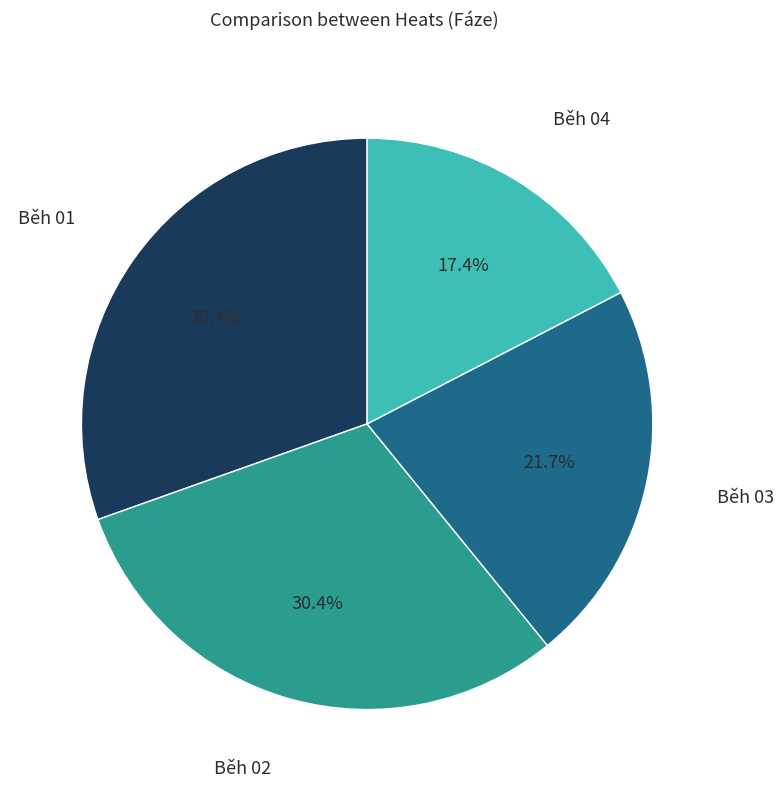

To the nearest percent, what portion does Běh 02 represent?

30%